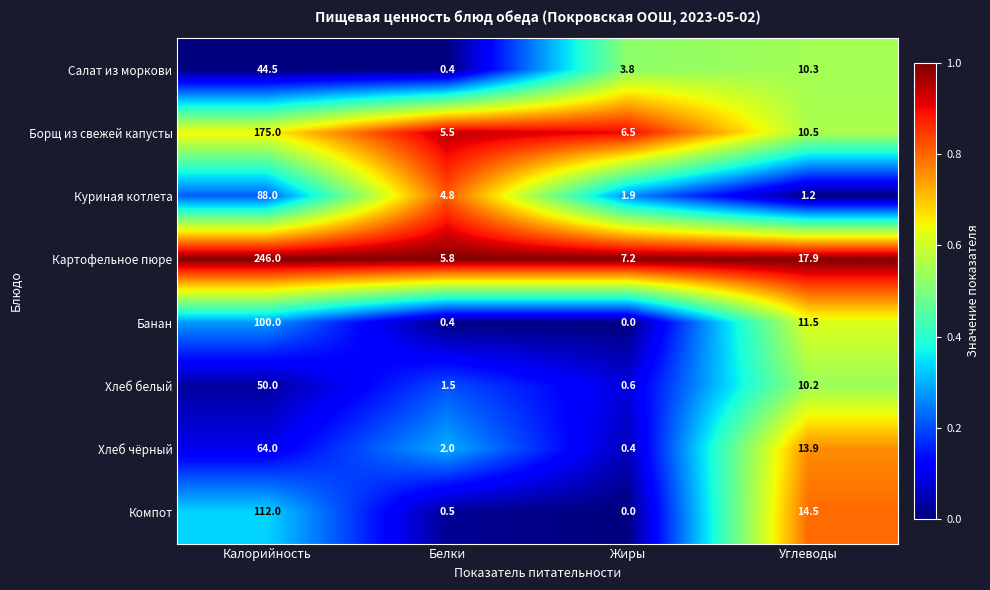

At how many categories does at least one series exceed 0?

4